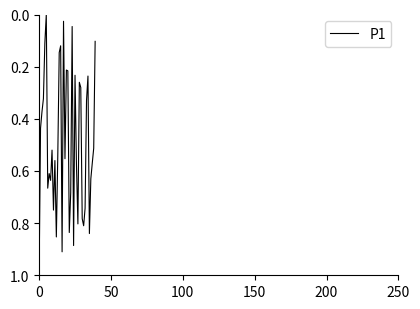

What is the maximum value shown in the chart?

1.0